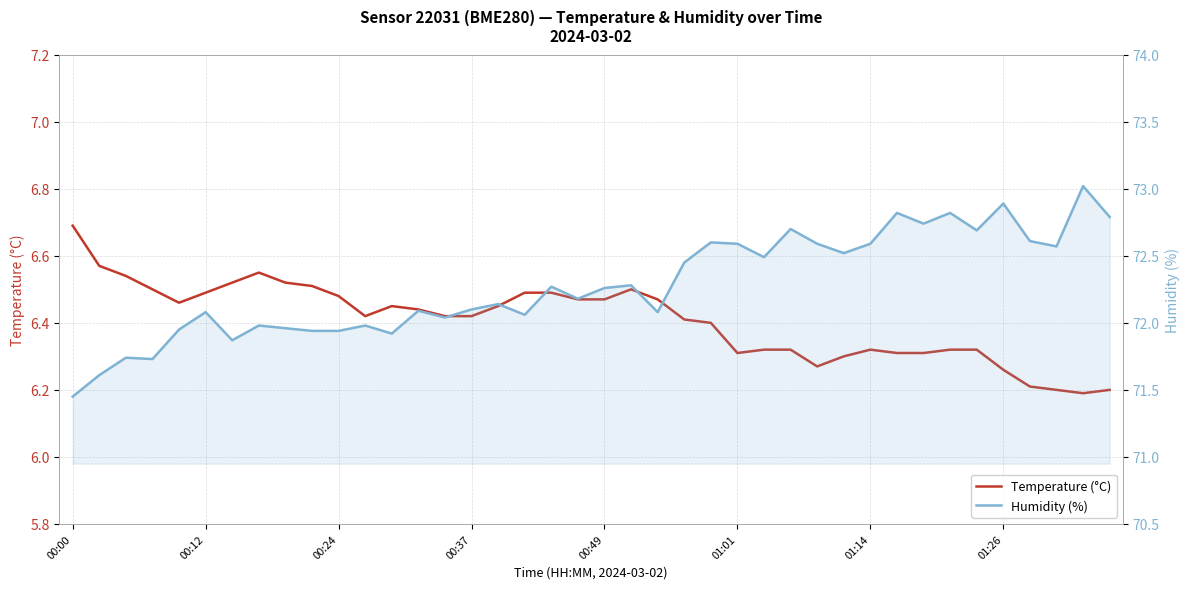

What are all the series names shown in the legend?

Temperature (°C), Humidity (%)